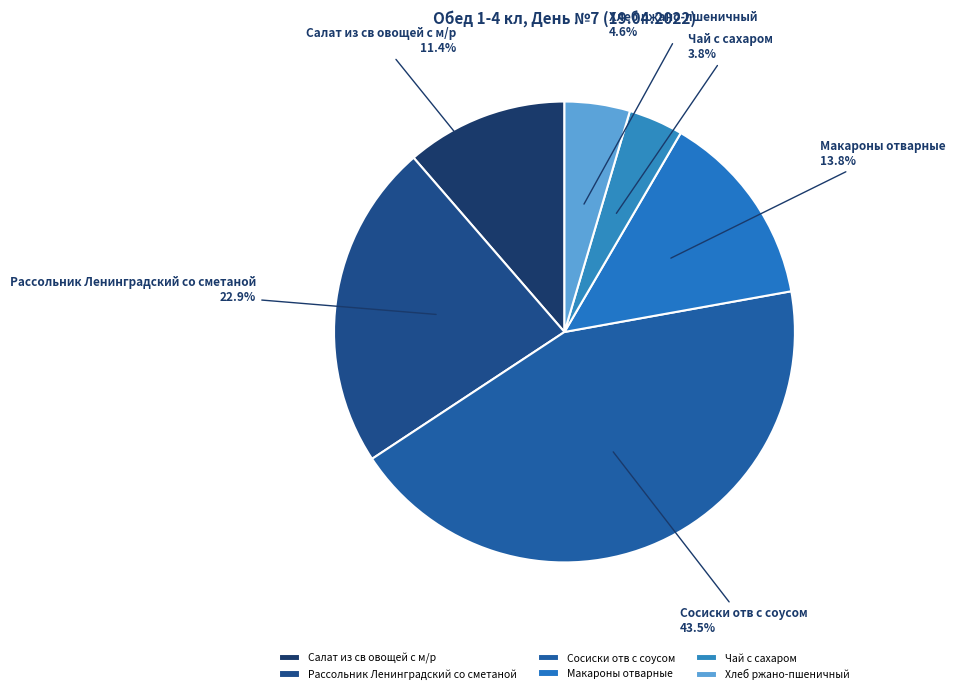

How many slices are in this pie chart?

6